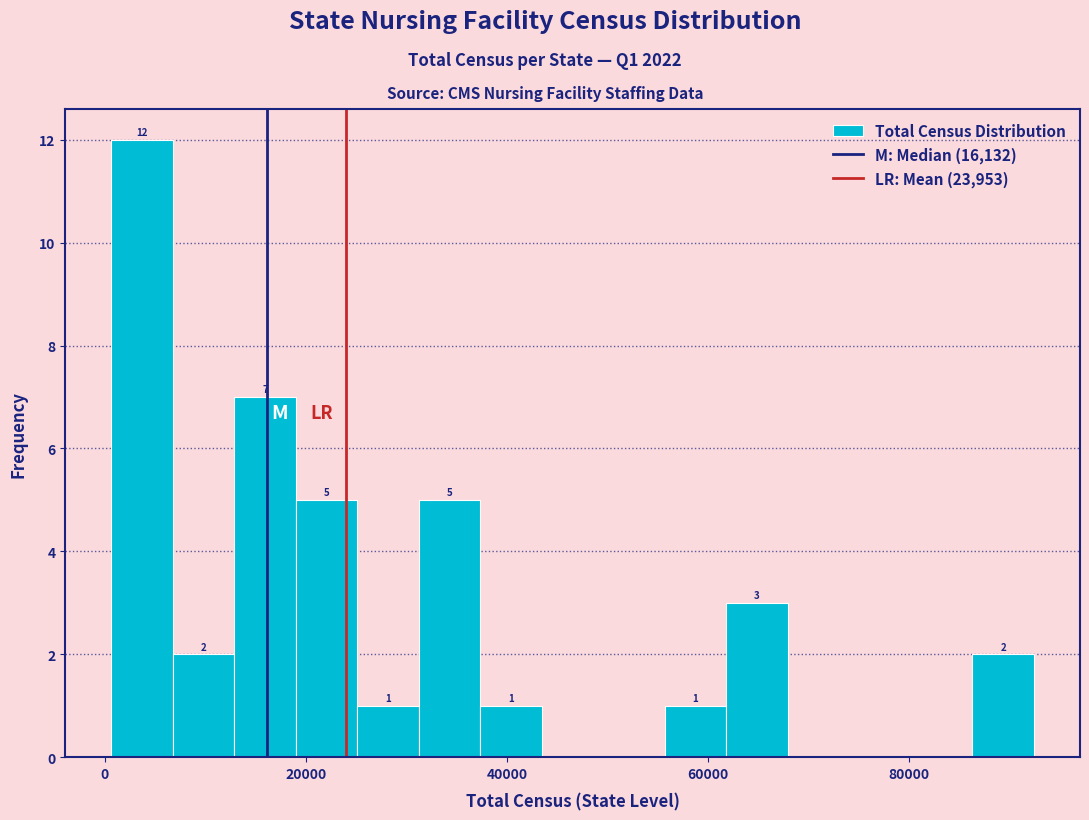

Read against the x-axis, roughly where is the centre of the tallest bar?

4000